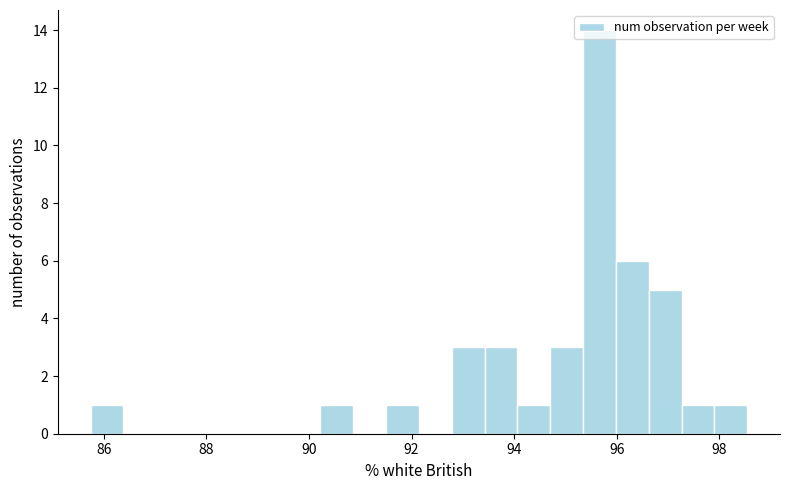

Around what value on the x-axis is the tallest bar? Give the approximate position of its centre, as read against the axis.

95.6